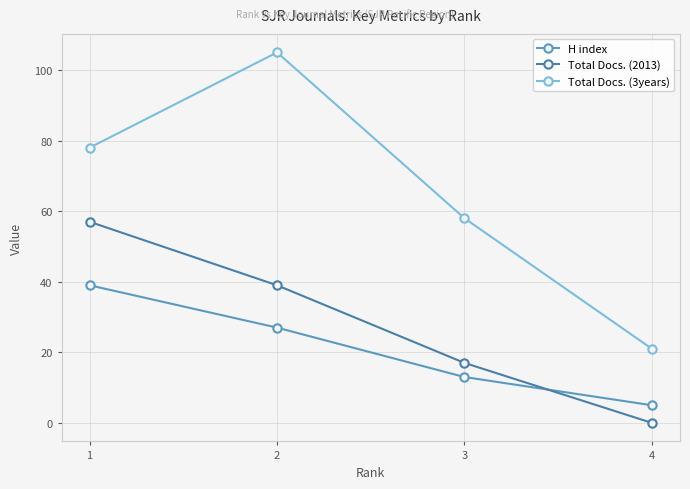

List the labels in order of Total Docs. (3years) value, smallest first.

4, 3, 1, 2